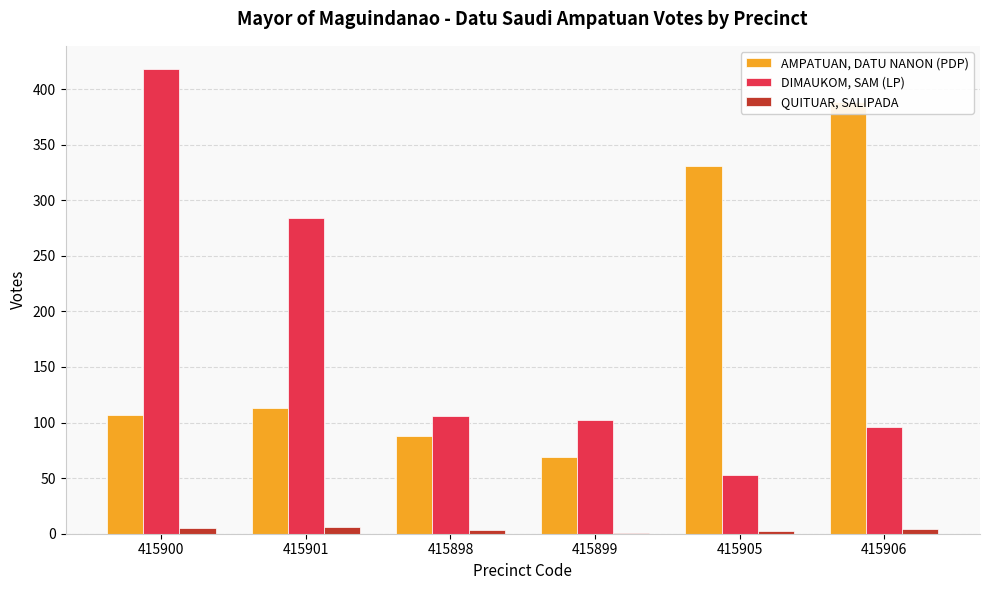

Which label corresponds to the largest value in the chart?

415900